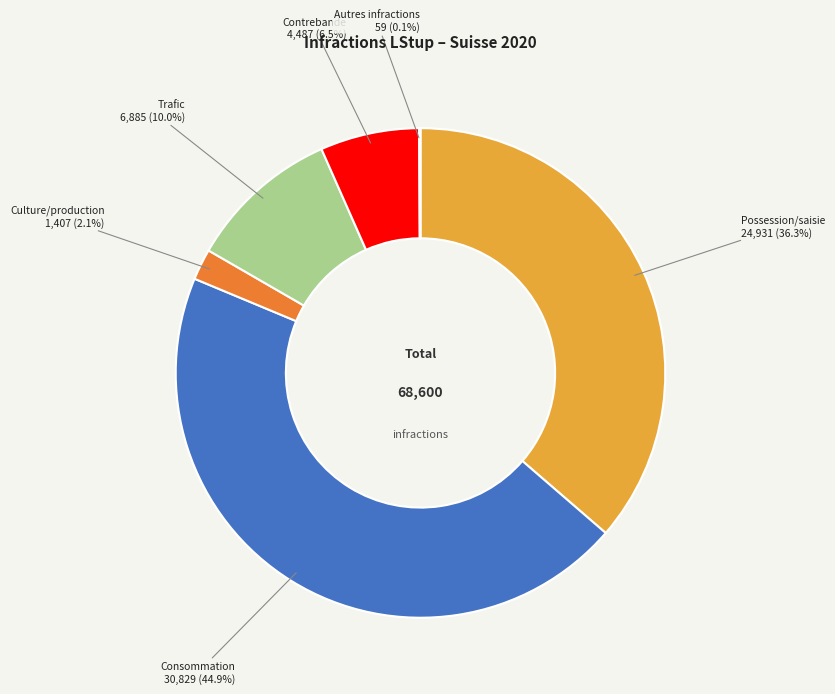

Between Possession/saisie and Trafic, which is larger?

Possession/saisie